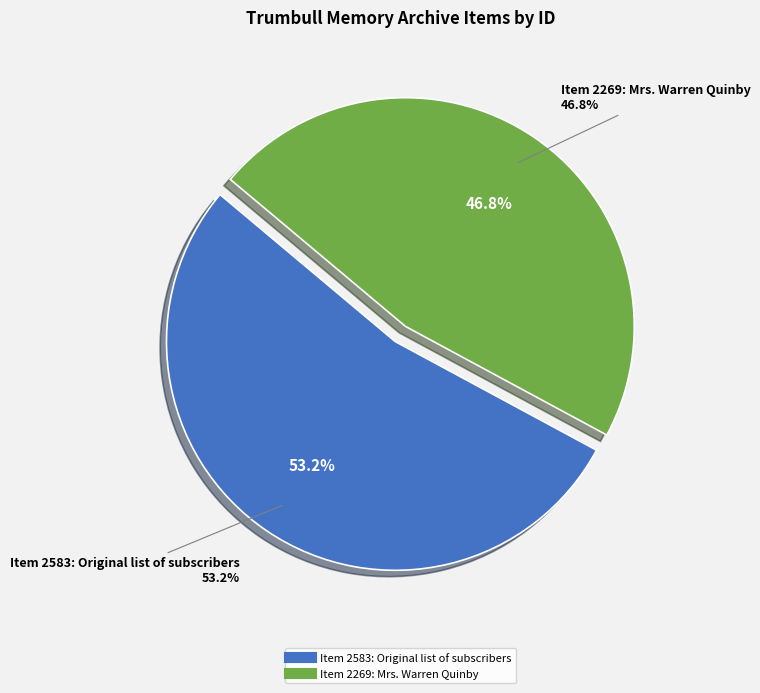

True or false: Item 2583: Original list of subscribers accounts for 48% of the total.

False